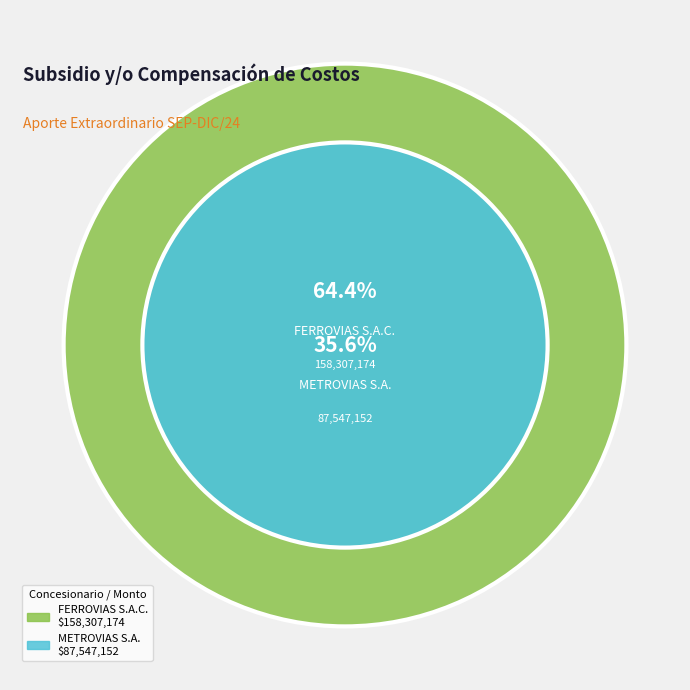

What percentage is the METROVIAS S.A. slice, to the nearest percent?

36%